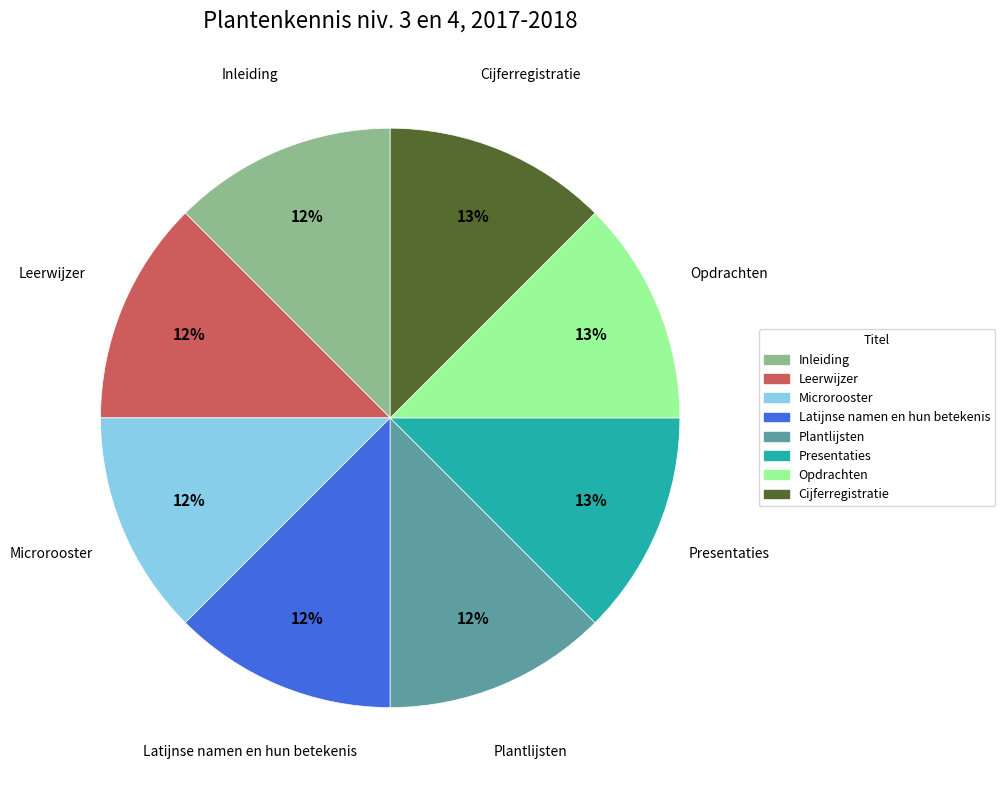

Do Presentaties and Leerwijzer together represent more than half of the pie?

No